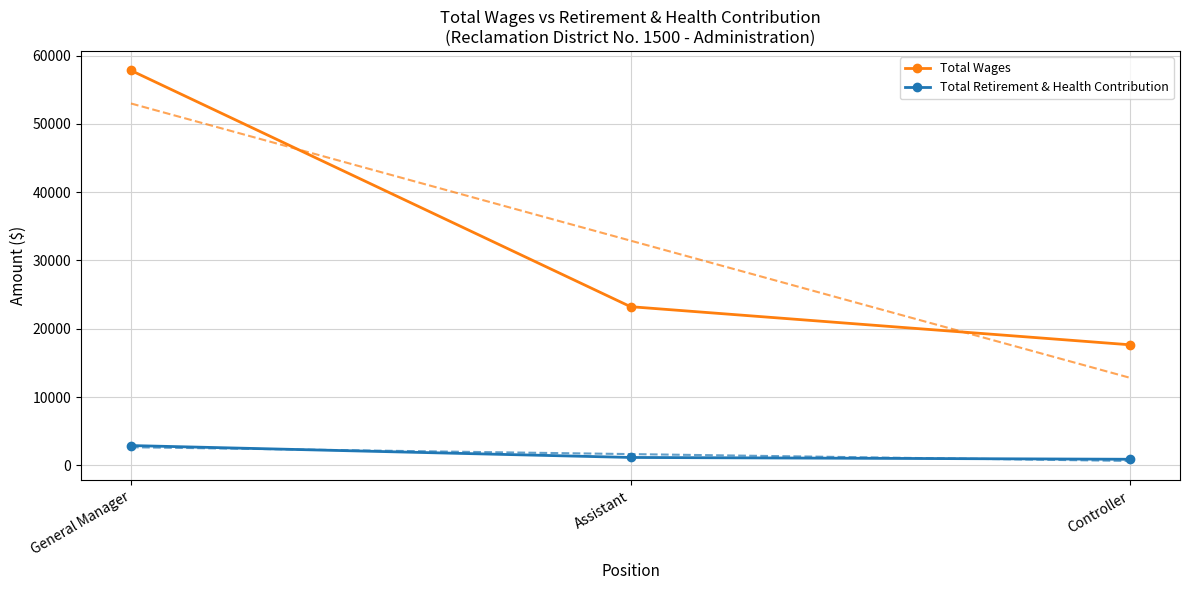

How many values in the Total Retirement & Health Contribution series exceed 1148?

1